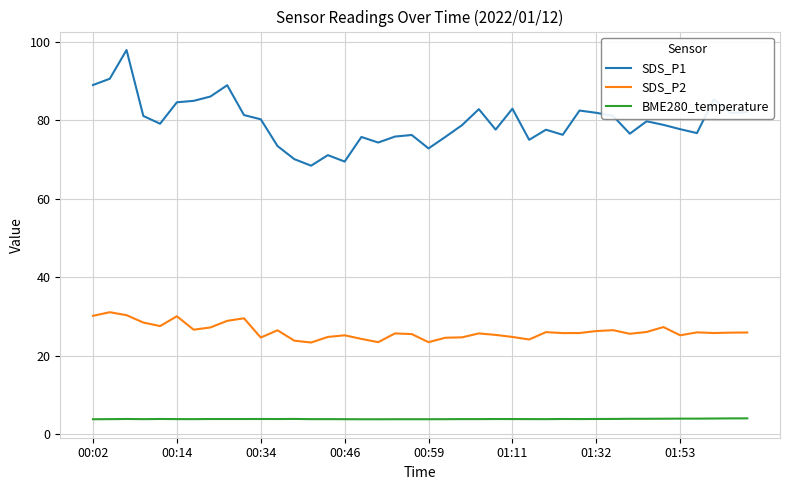

List the series in order of their overall mean, lowest first.

BME280_temperature, SDS_P2, SDS_P1